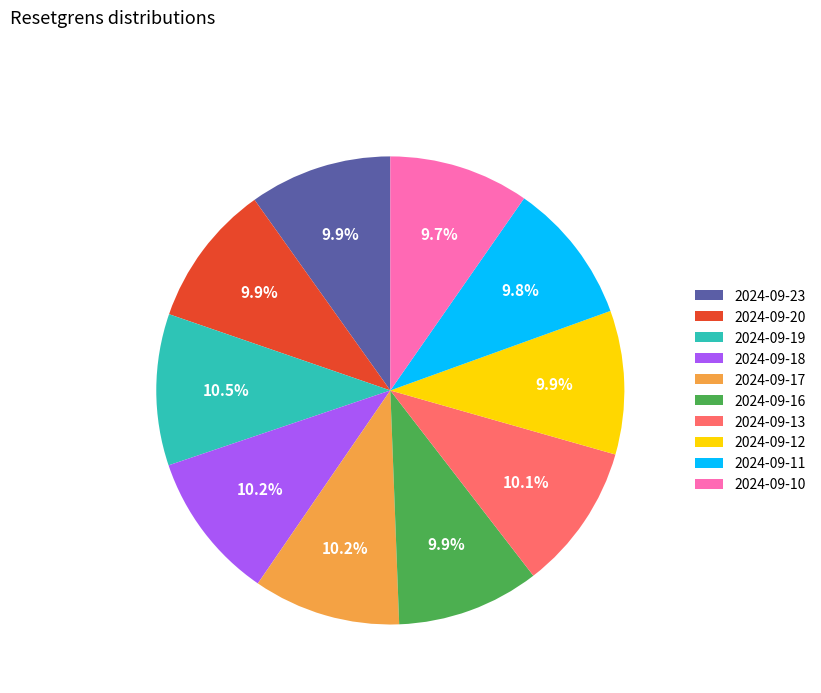

Is it true that 2024-09-11 is 10% of the pie?

True